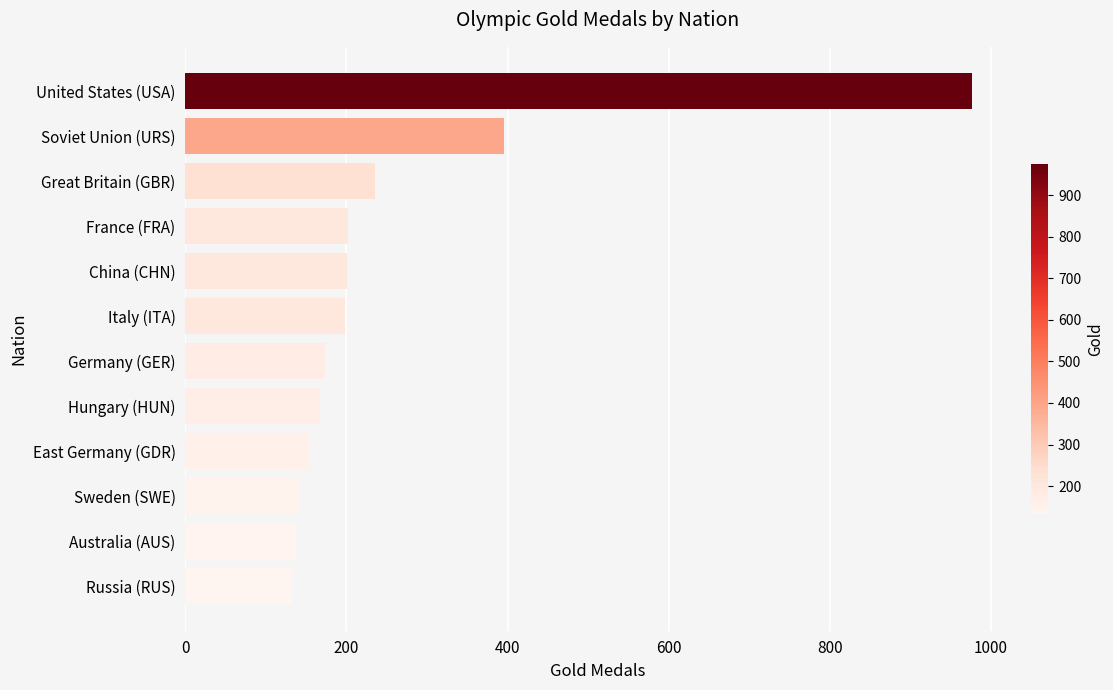

What is the average value?

260